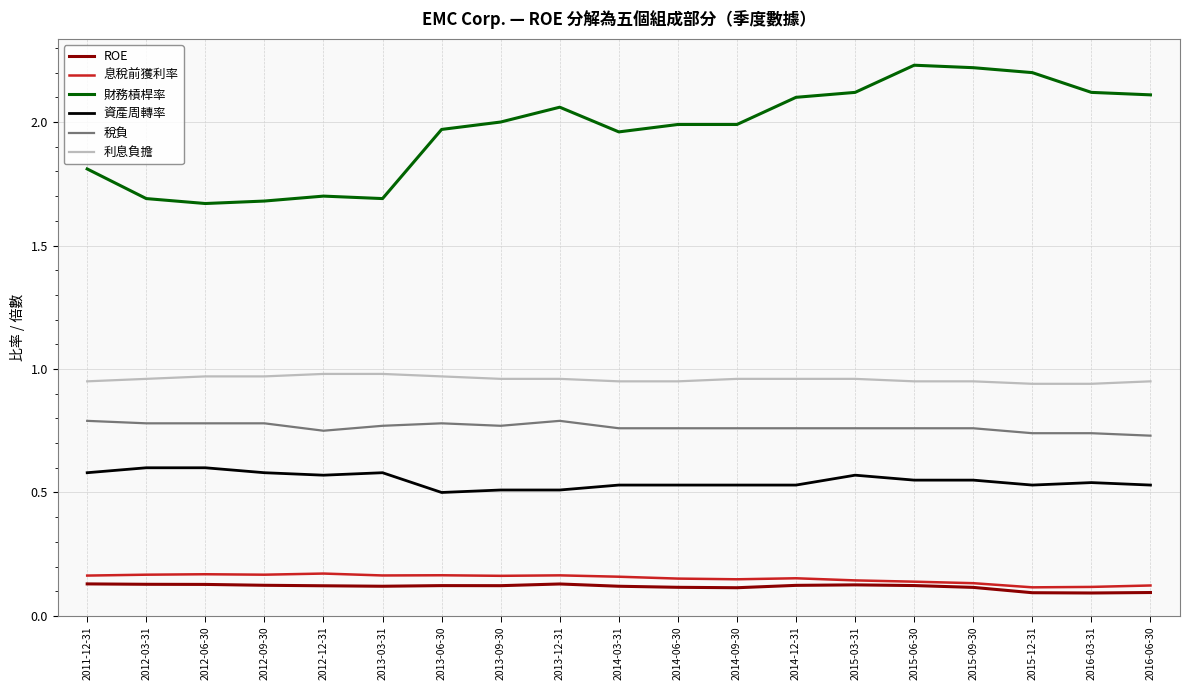

How many lines are shown in the chart?

6